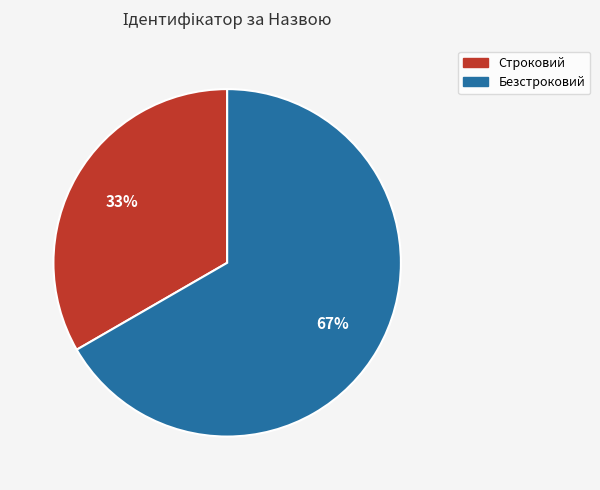

Which slice is the largest?

Безстроковий